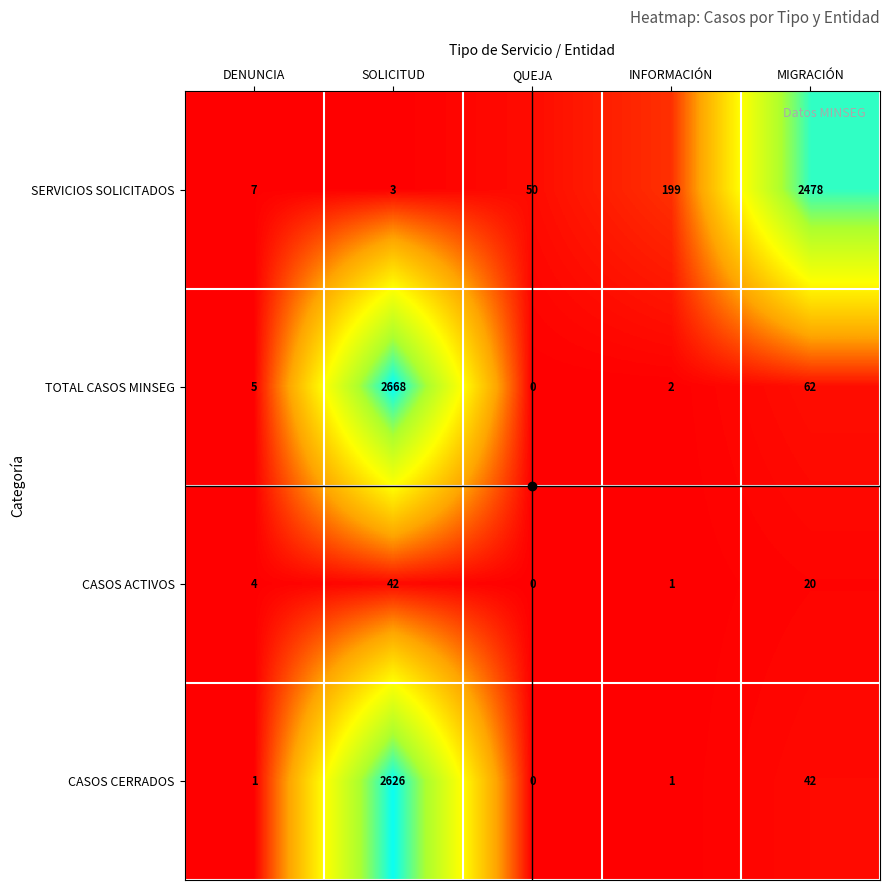

What is the difference between the maximum and minimum values in the SERVICIOS SOLICITADOS series?

2475